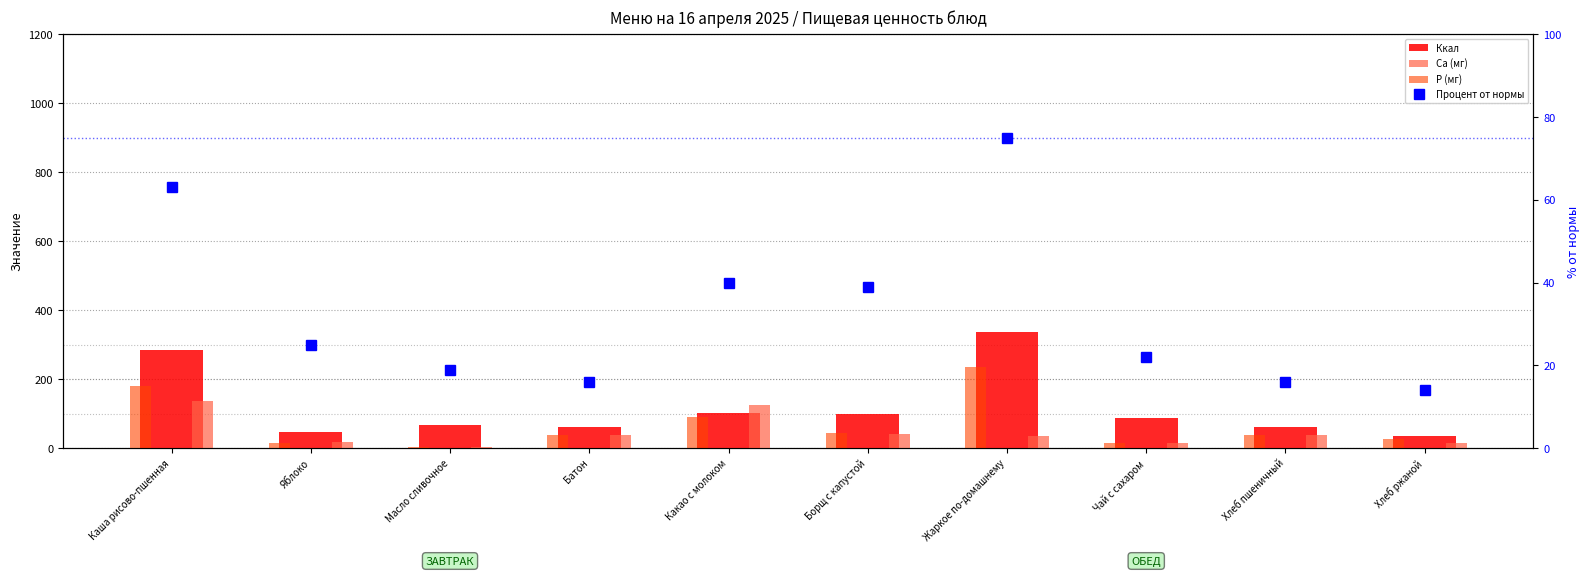

What is the value of the P (мг) bar at the 3rd from the left?

3.0